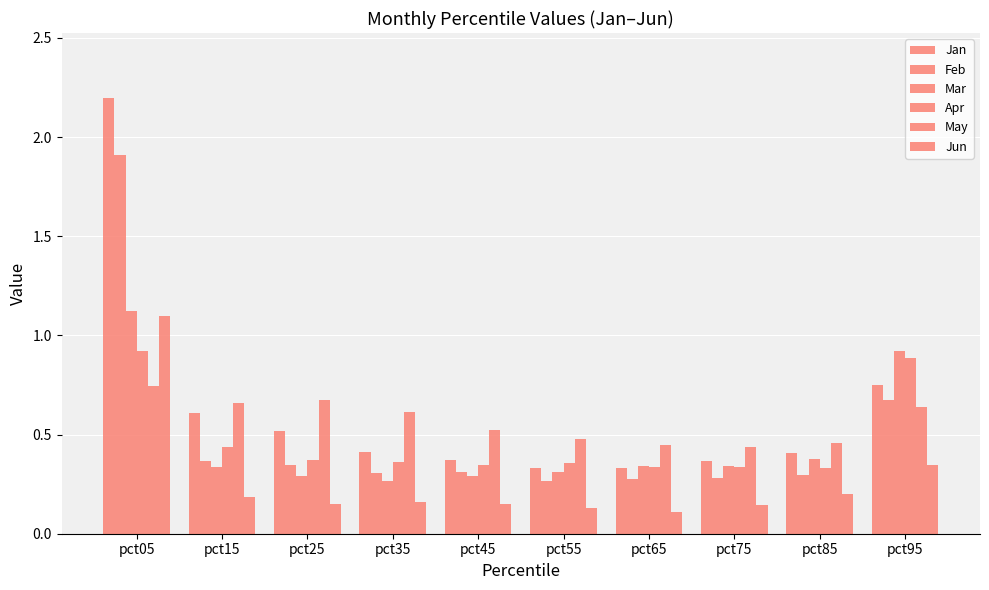

Count the number of data series in this chart.

6